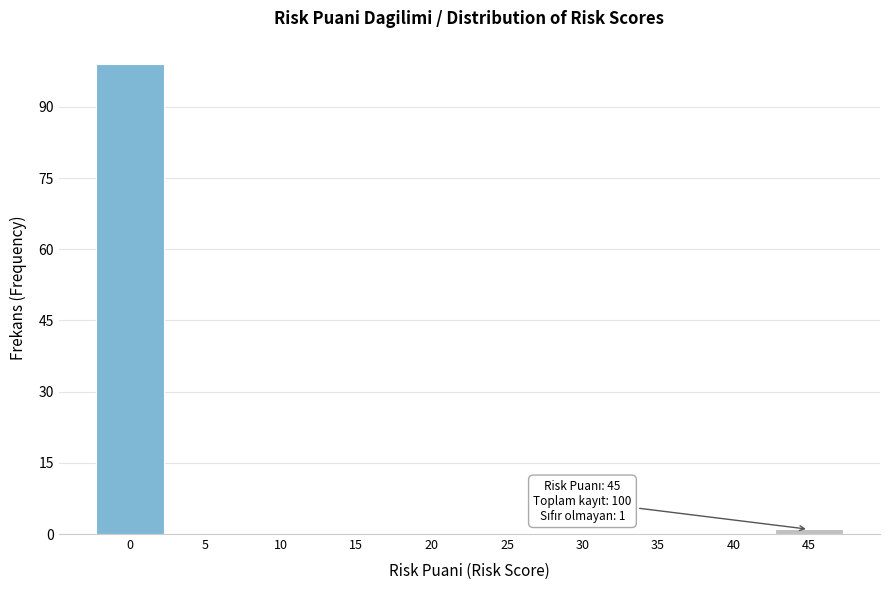

Reading right to left, extract all data points from this chart.

45=1	40=0	35=0	30=0	25=0	20=0	15=0	10=0	5=0	0=99